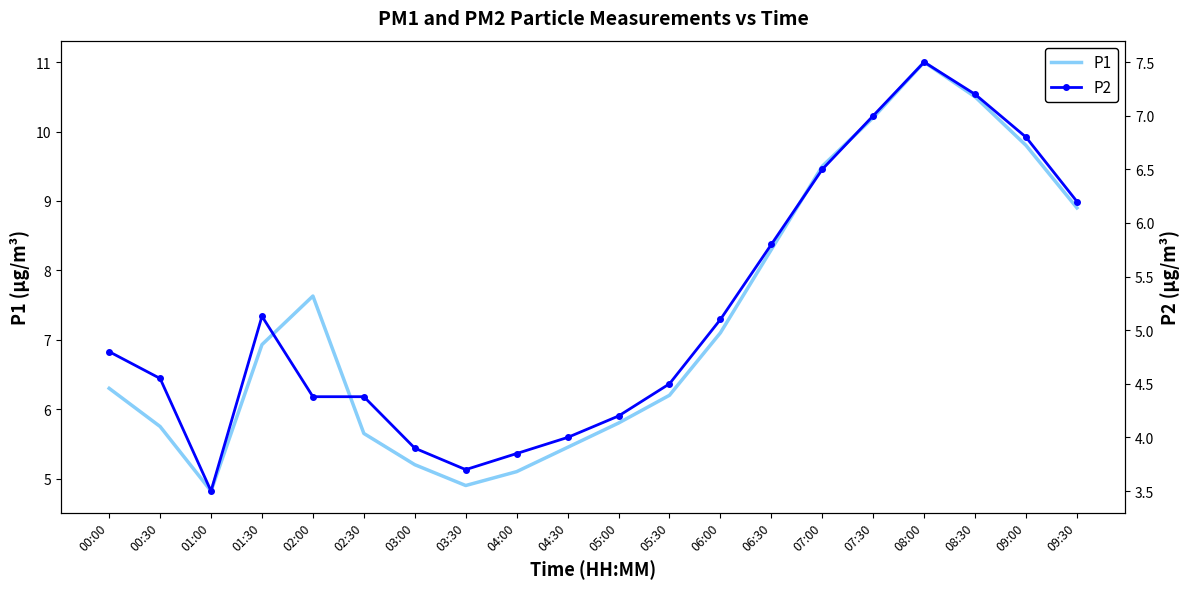

Is this an area chart (filled region under the line)?

No